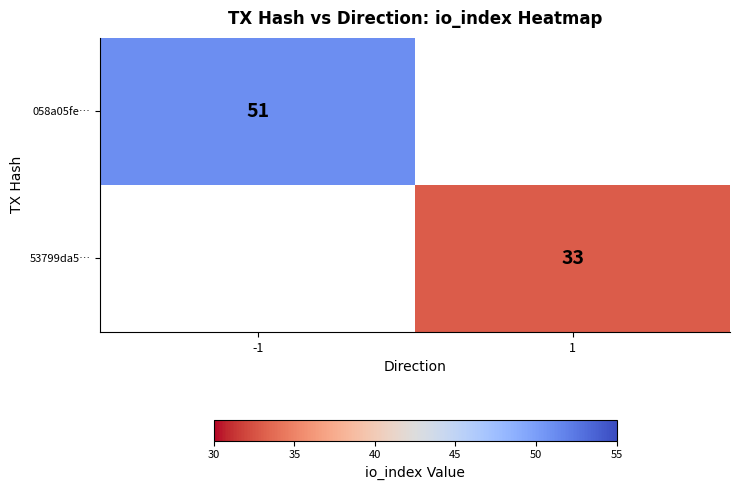

The value of 058a05fe… at -1 is 85. True or false?

False